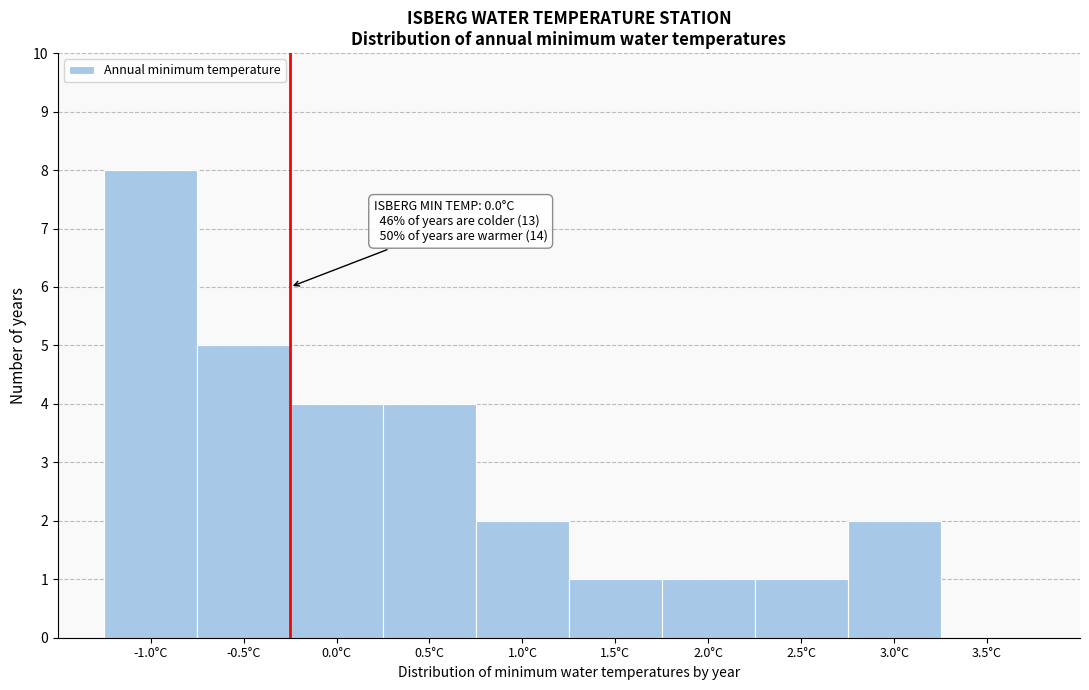

Reading left to right, transcribe all the data shown in this chart.

-1.0°C=8	-0.5°C=5	0.0°C=4	0.5°C=4	1.0°C=2	1.5°C=1	2.0°C=1	2.5°C=1	3.0°C=2	3.5°C=0